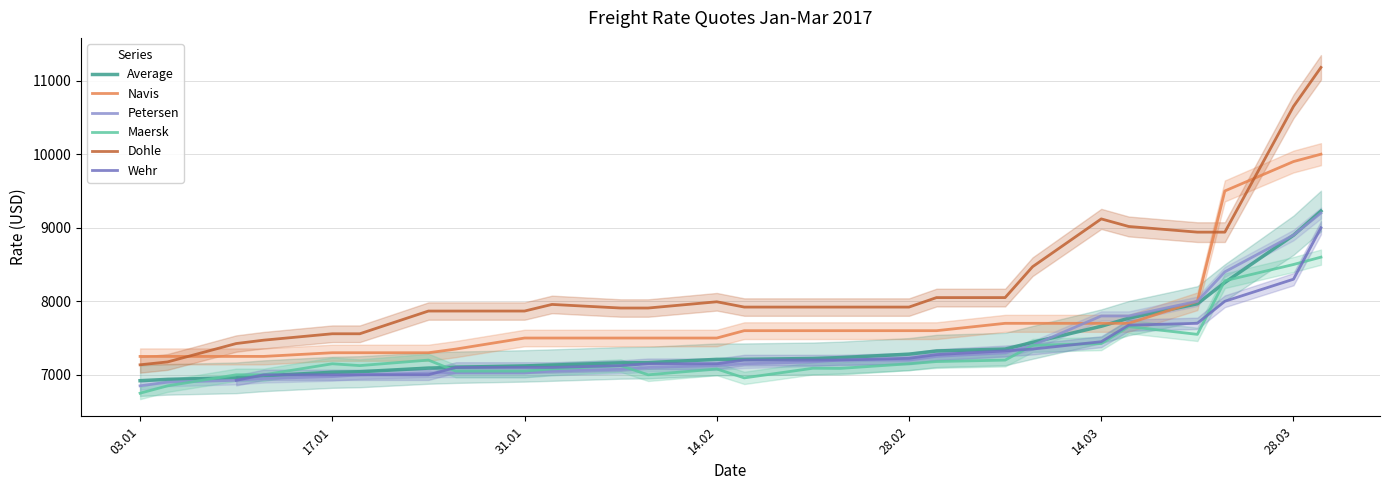

The value of Dohle at 31.01 is 7867. True or false?

True